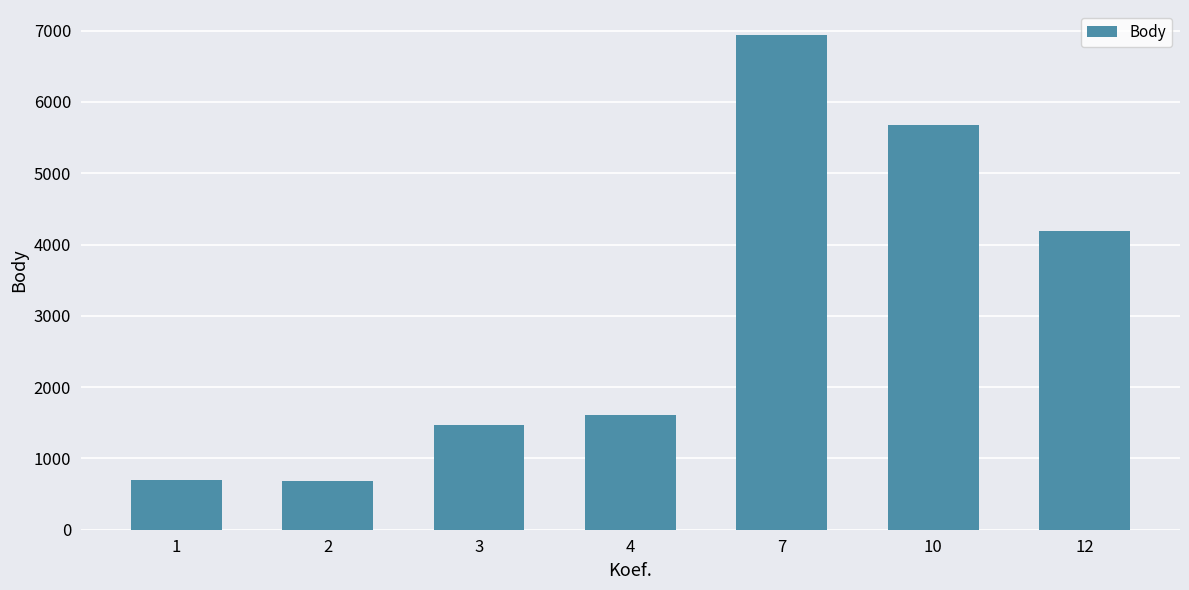

Does the chart contain stacked bars?

No